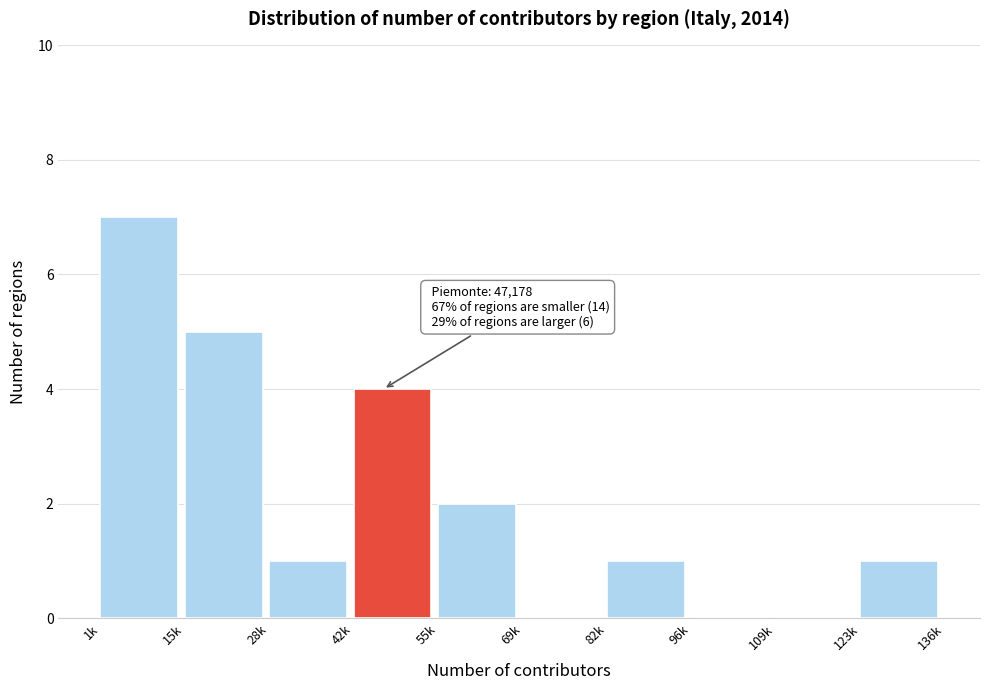

Reading right to left, list all the values displayed in this chart.

123k=1	109k=0	96k=0	82k=1	69k=0	55k=2	42k=4	28k=1	15k=5	1k=7